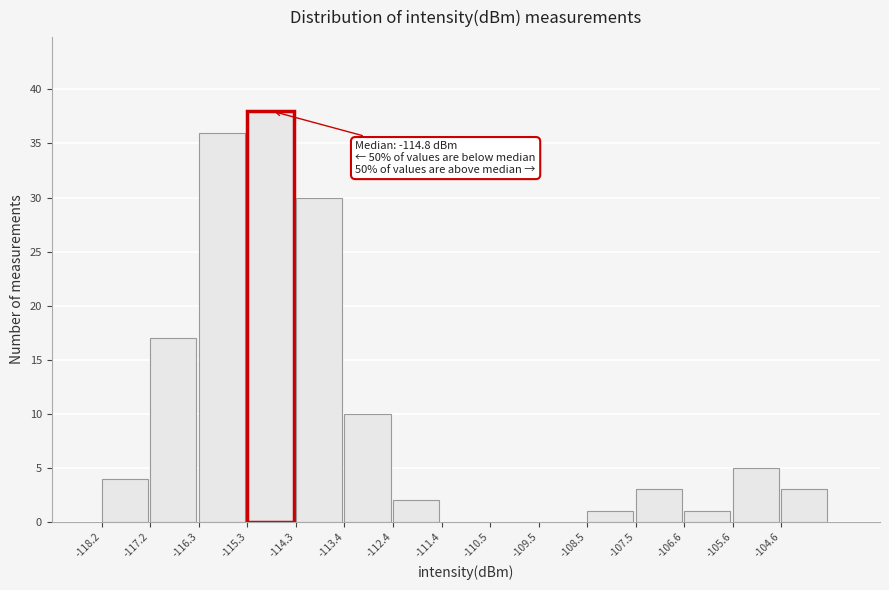

Which range on the x-axis has the tallest bar?

-115.3 to -114.3